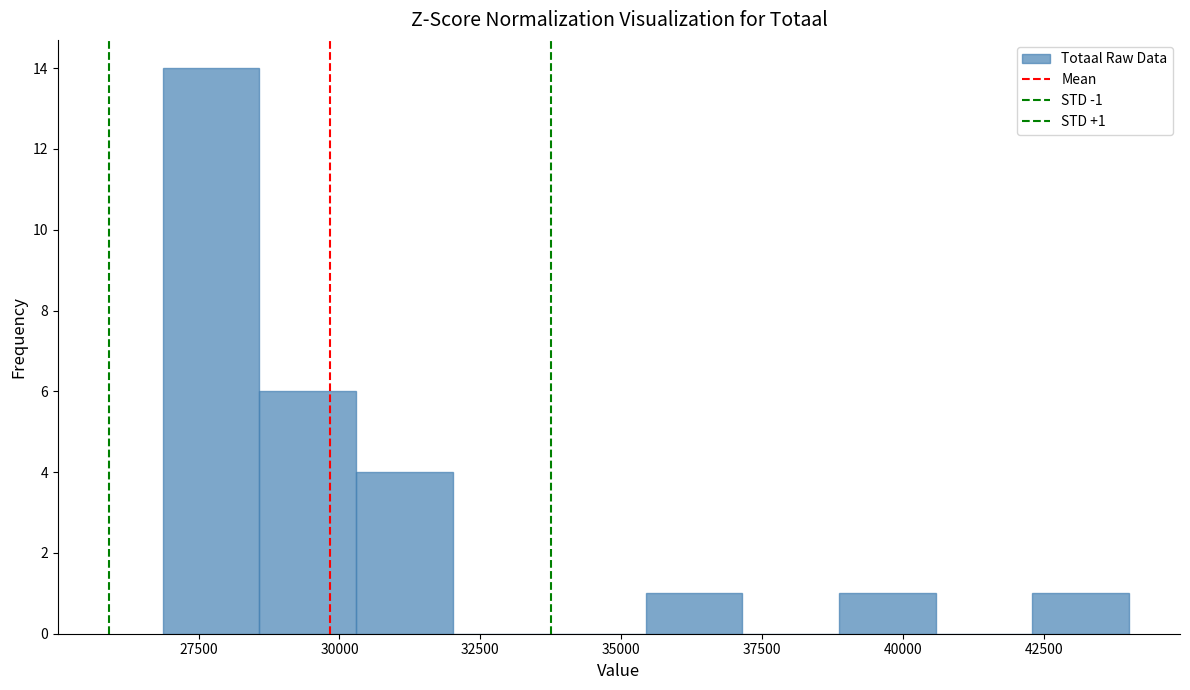

Read against the x-axis, roughly where is the centre of the tallest bar?

27500